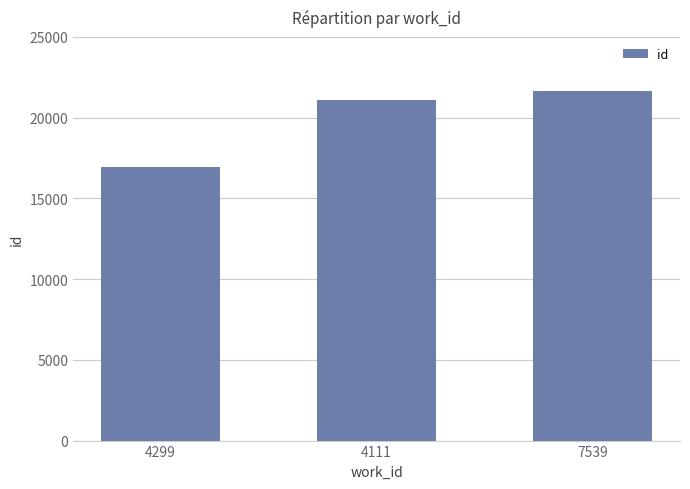

What is the difference between the maximum and minimum values?

4704